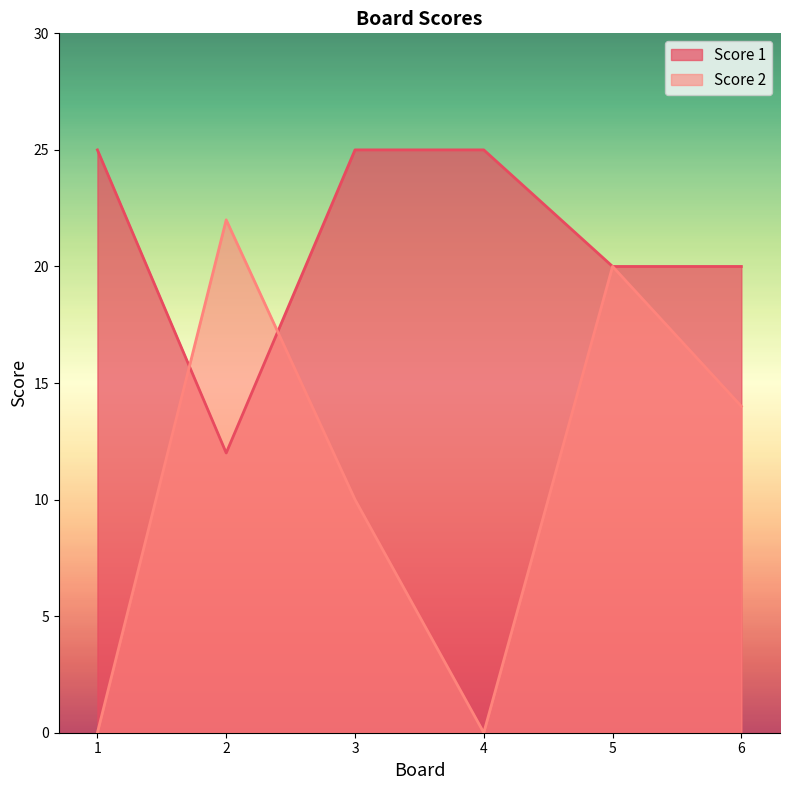

Where is the first local maximum for Score 2?

2